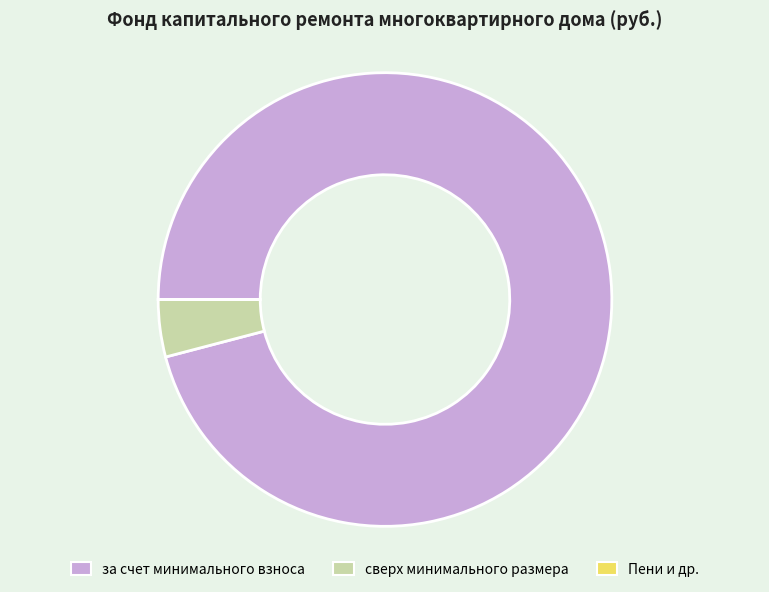

Is it true that за счет минимального взноса is 96% of the pie?

True